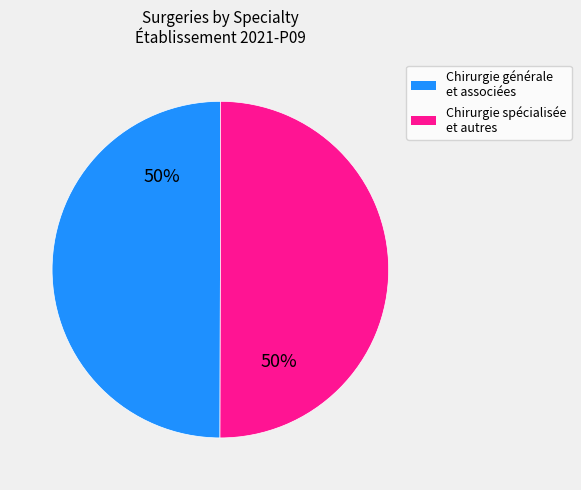

How many segments does this pie chart have?

2